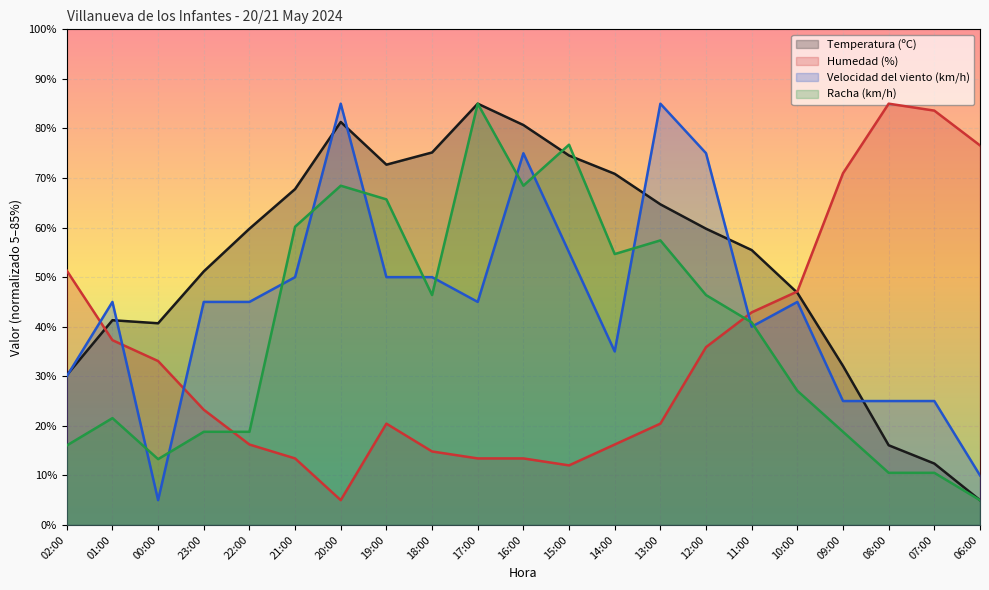

Is it true that Racha (km/h) equals 10.5 at 08:00?

True